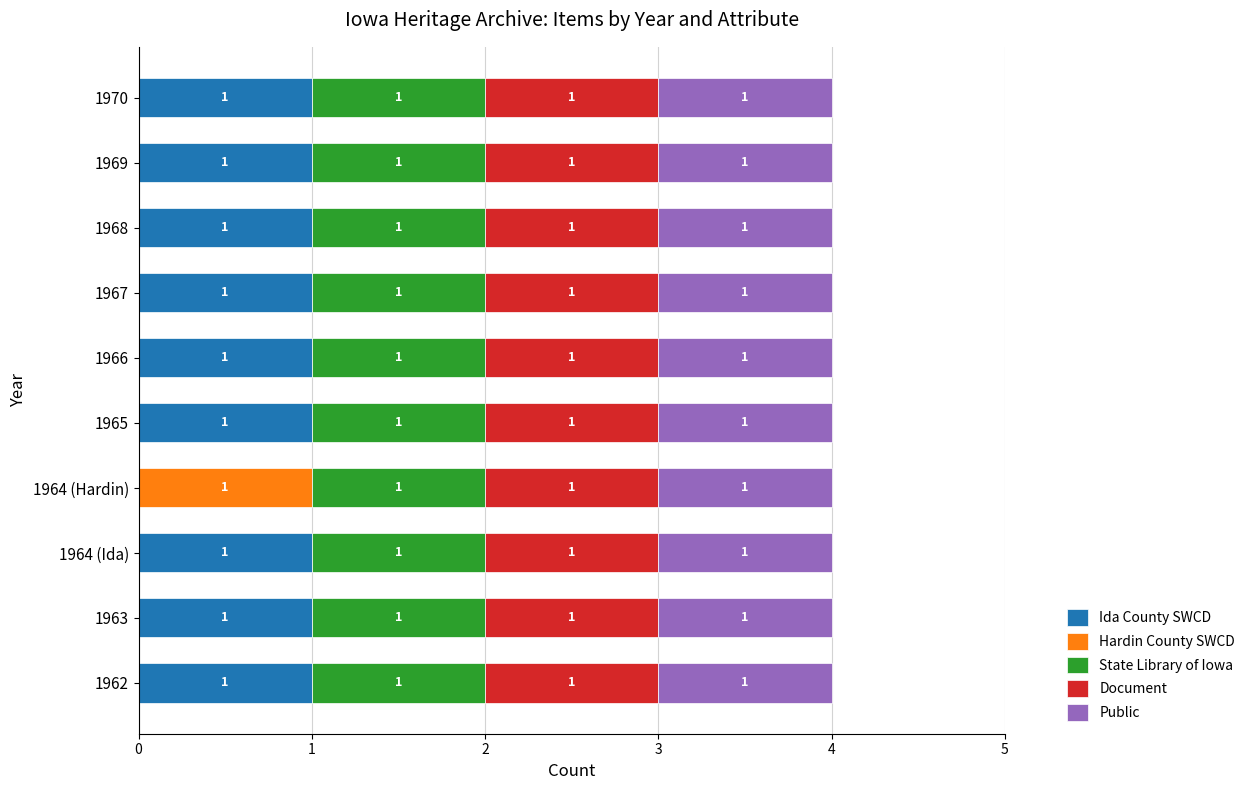

What is the total value across all series at 1963?

4